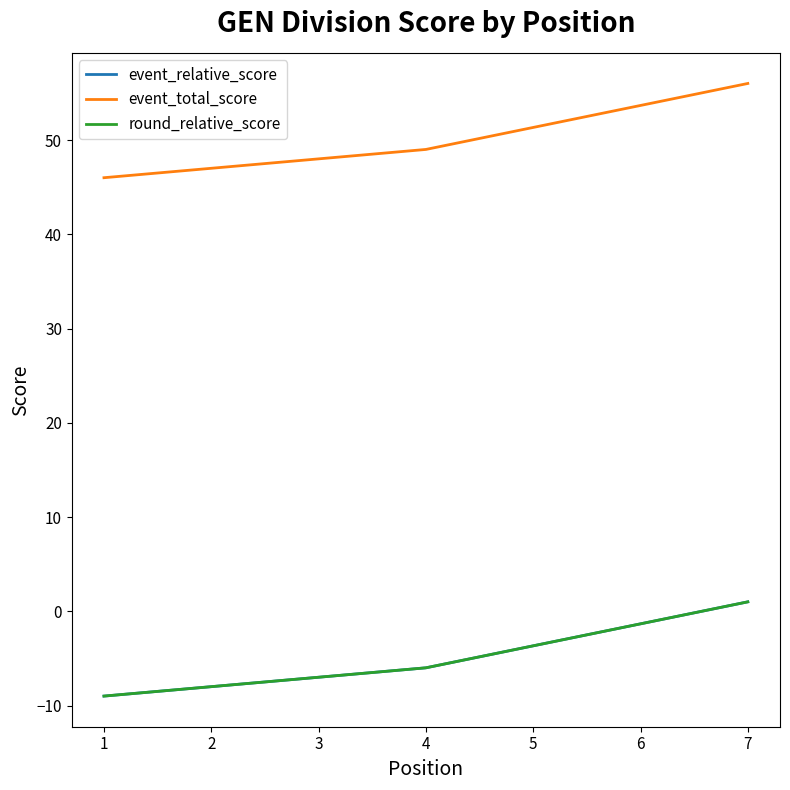

What is the greatest value displayed?

56